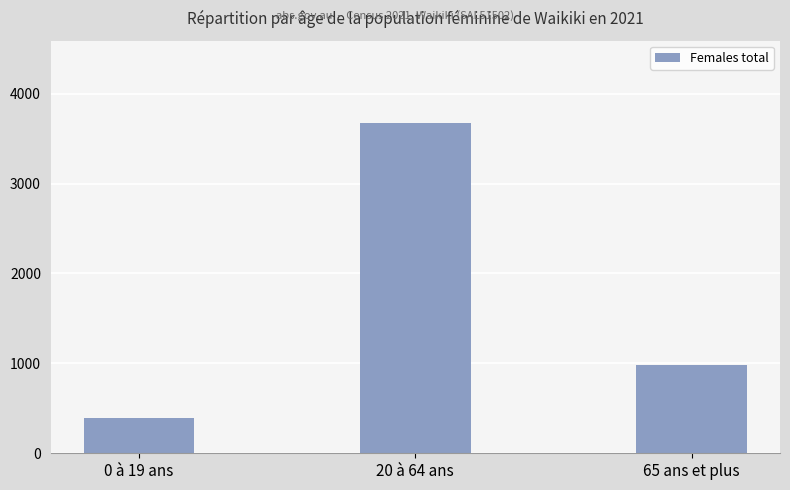

What is the maximum value shown in the chart?

3670